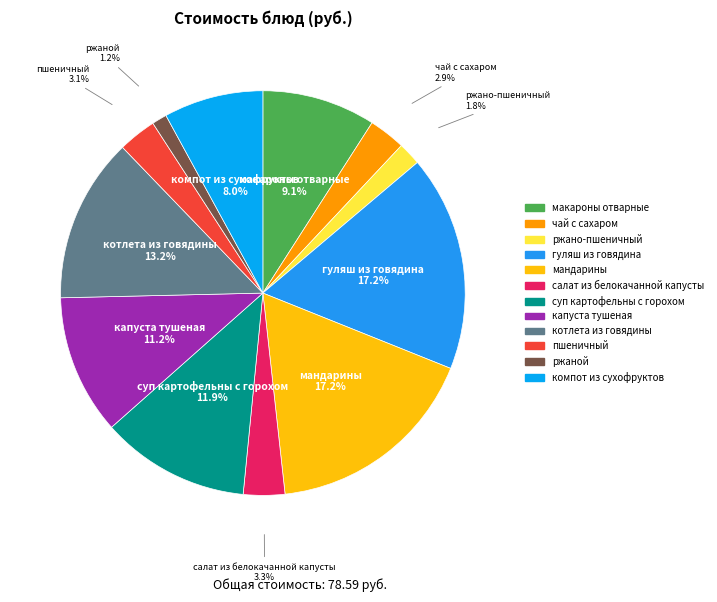

To the nearest percent, what is the difference between the largest and smallest slice percentages?

16%